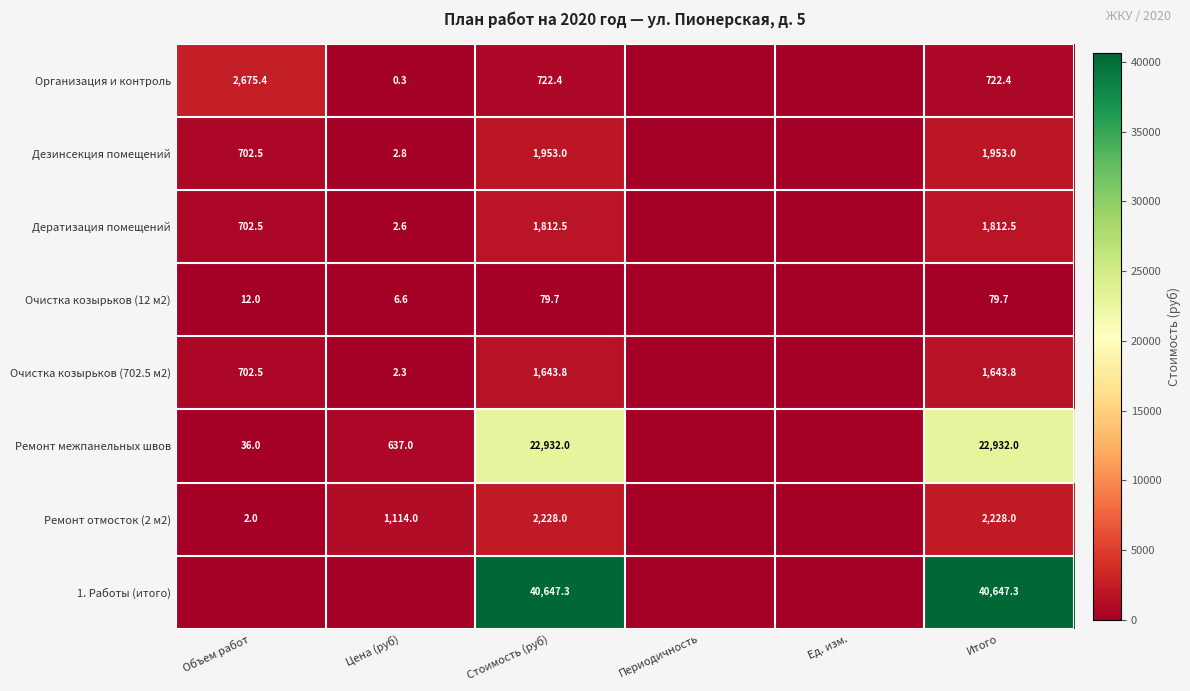

Rank the series at Стоимость (руб) from lowest to highest value.

Очистка козырьков (12 м2), Организация и контроль, Очистка козырьков (702.5 м2), Дератизация помещений, Дезинсекция помещений, Ремонт отмосток (2 м2), Ремонт межпанельных швов, 1. Работы (итого)